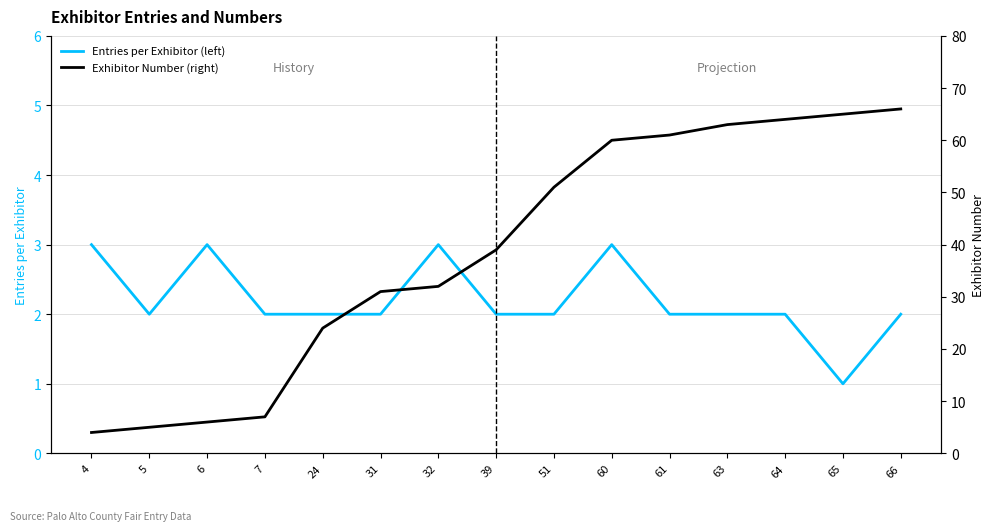

The value of Exhibitor Number (right) at 5 is 2. True or false?

False